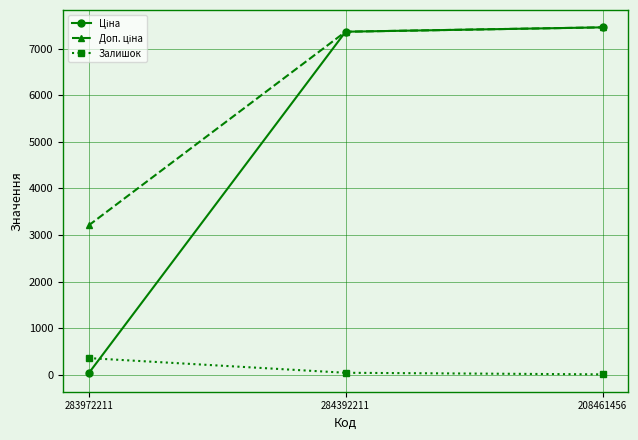

What is the spread (max minus min) of values at 208461456?

7442.8